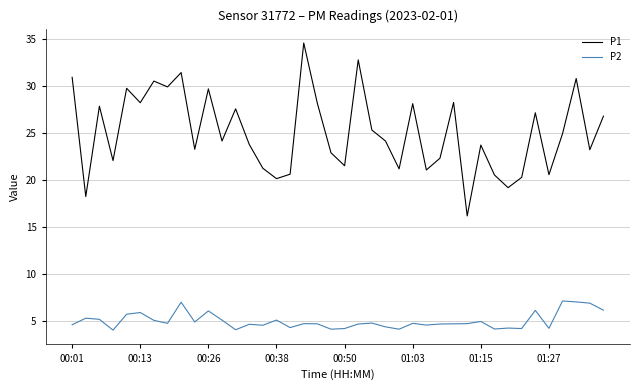

True or false: P1 and P2 intersect in this chart.

False